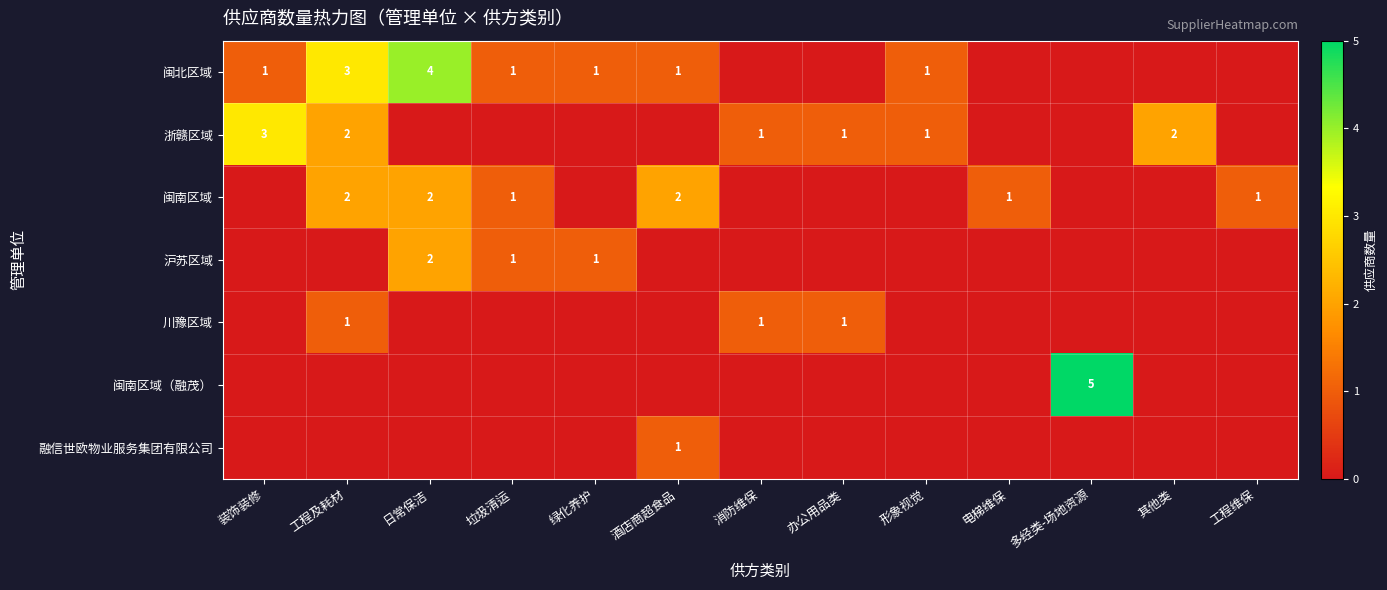

Between 电梯维保 and 工程及耗材, which is larger?

工程及耗材